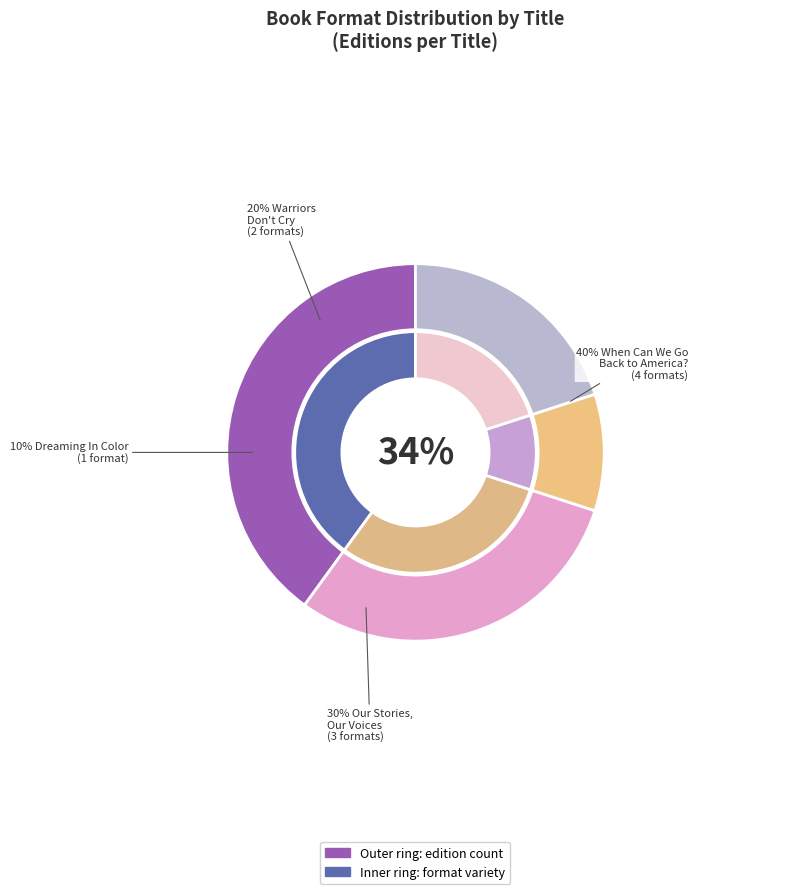

Is it true that Dreaming In Color Living In Black And White is 10% of the pie?

True